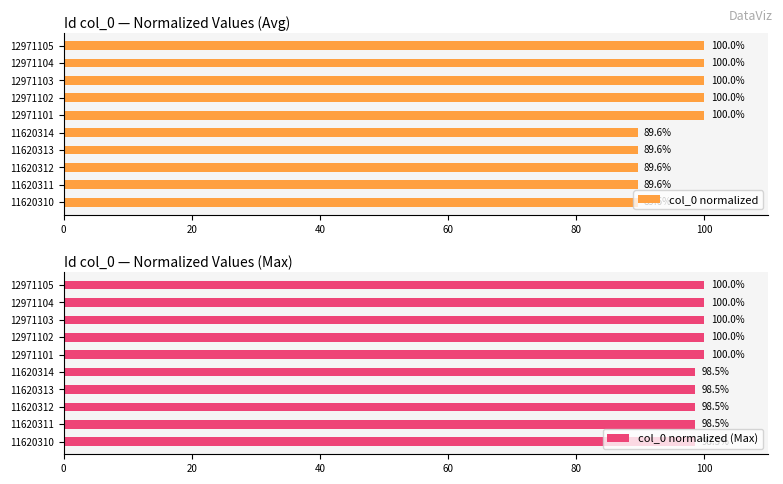

Where is col_0 normalized nearest to the value 94?

11620314